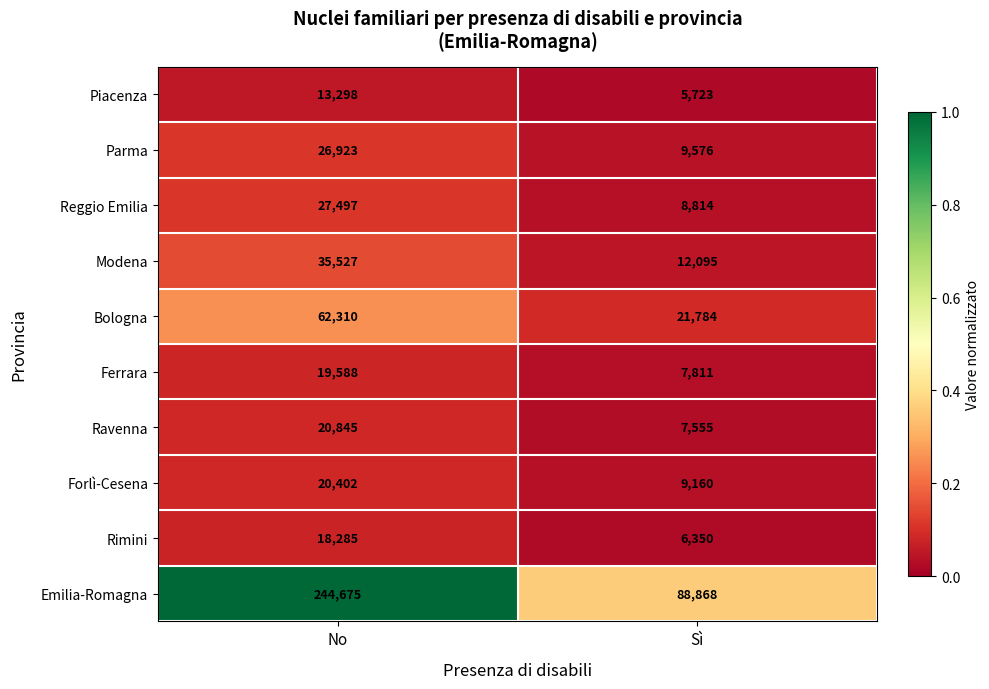

What is the maximum value for Forlì-Cesena?

20402